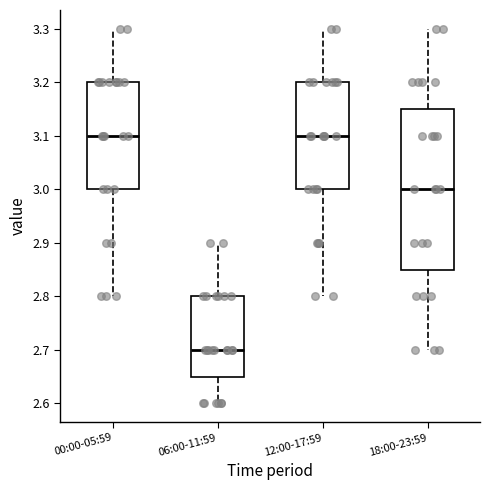

Where is the lower edge of the box for 00:00-05:59 on the y-axis? The values are not printed on the chart, so give them approximately, as read against the axis.

3.00